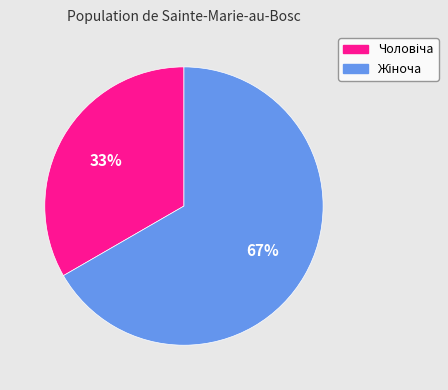

To the nearest percent, what is the average slice percentage?

50%